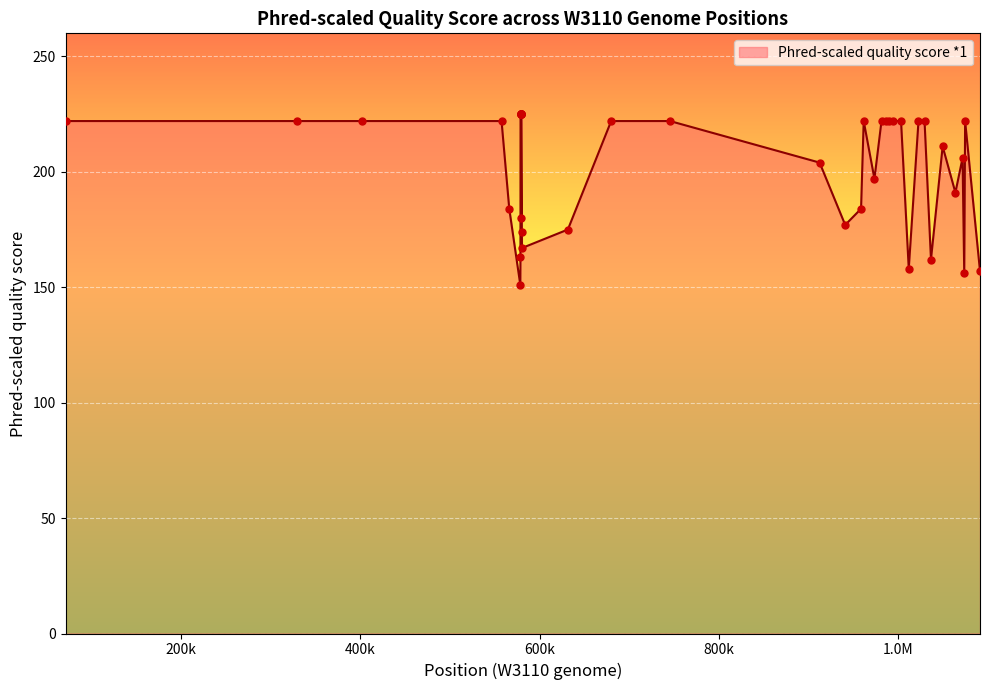

What is the difference between the maximum and minimum values?

74